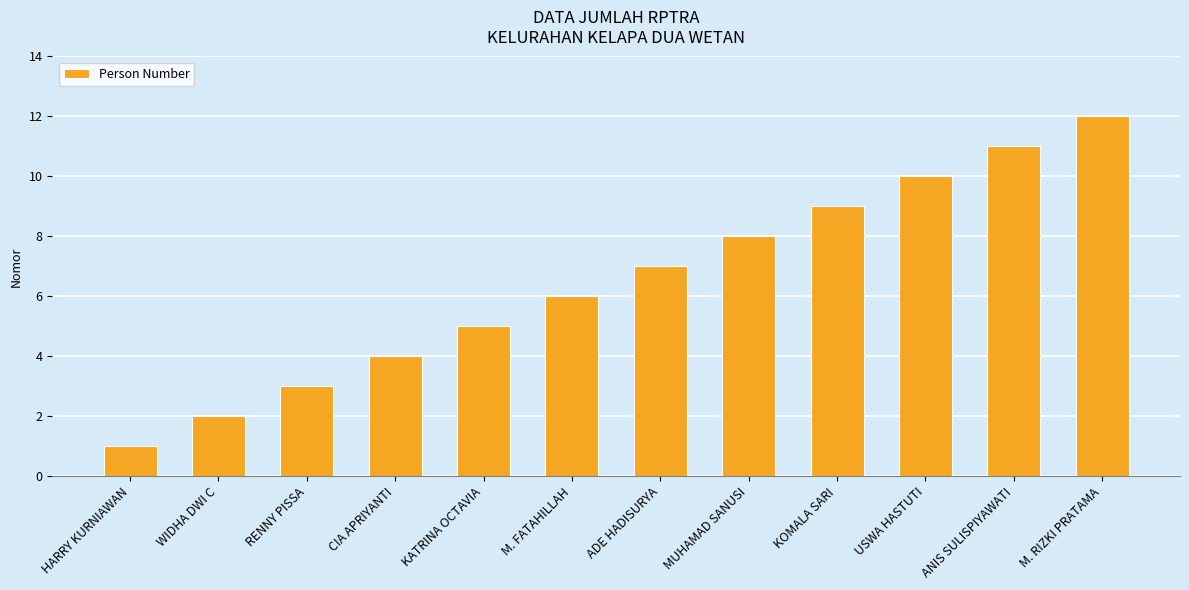

Which has a higher value, KATRINA OCTAVIA or KOMALA SARI?

KOMALA SARI